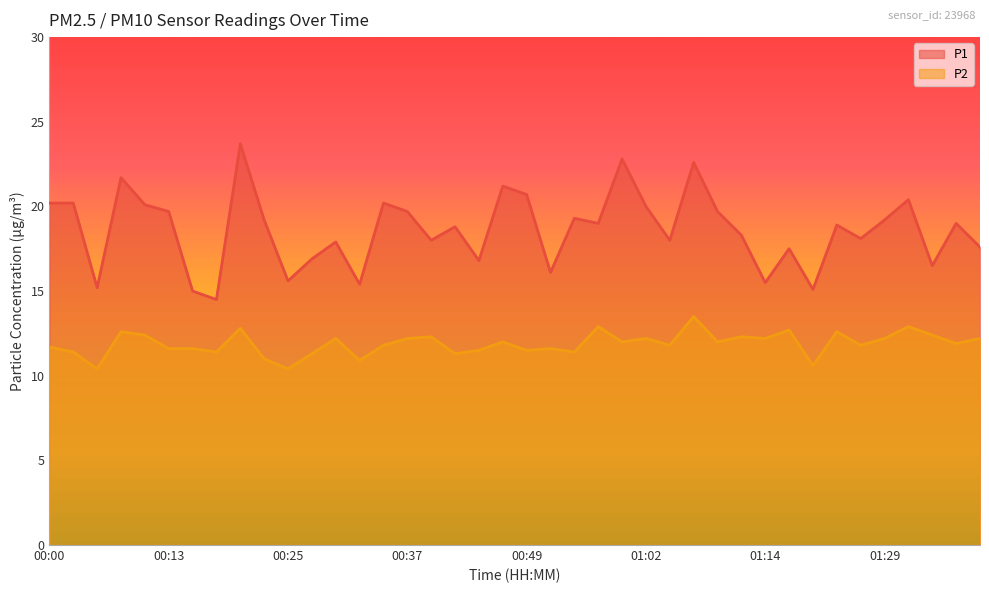

Is the value of P2 at 00:25 greater than the value of P1 at 01:16?

No